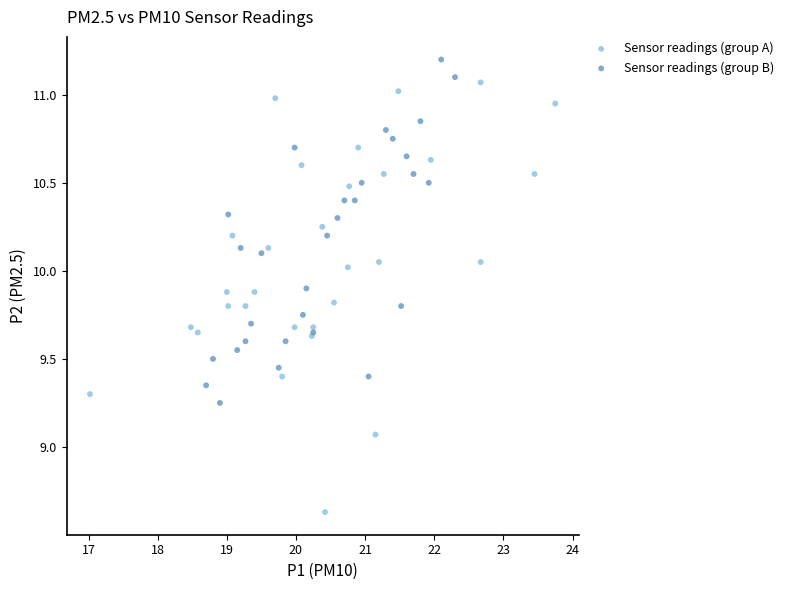

Which series has the largest Y range (max minus min)?

Sensor readings (group A)